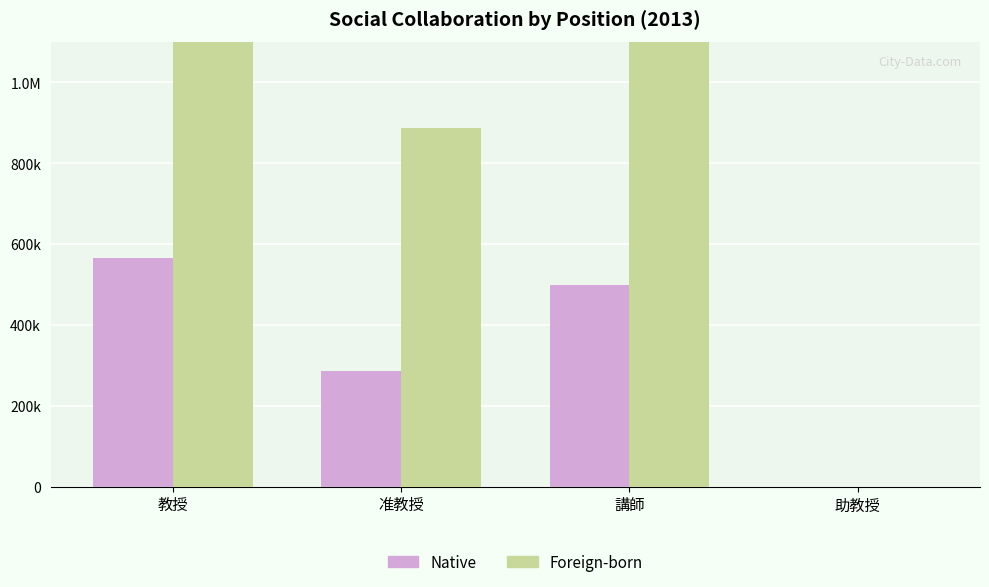

Reading right to left, transcribe all the data shown in this chart.

Native: 助教授=0	講師=498390	准教授=286931	教授=565848
Foreign-born: 助教授=0	講師=1571197	准教授=887669	教授=1485138